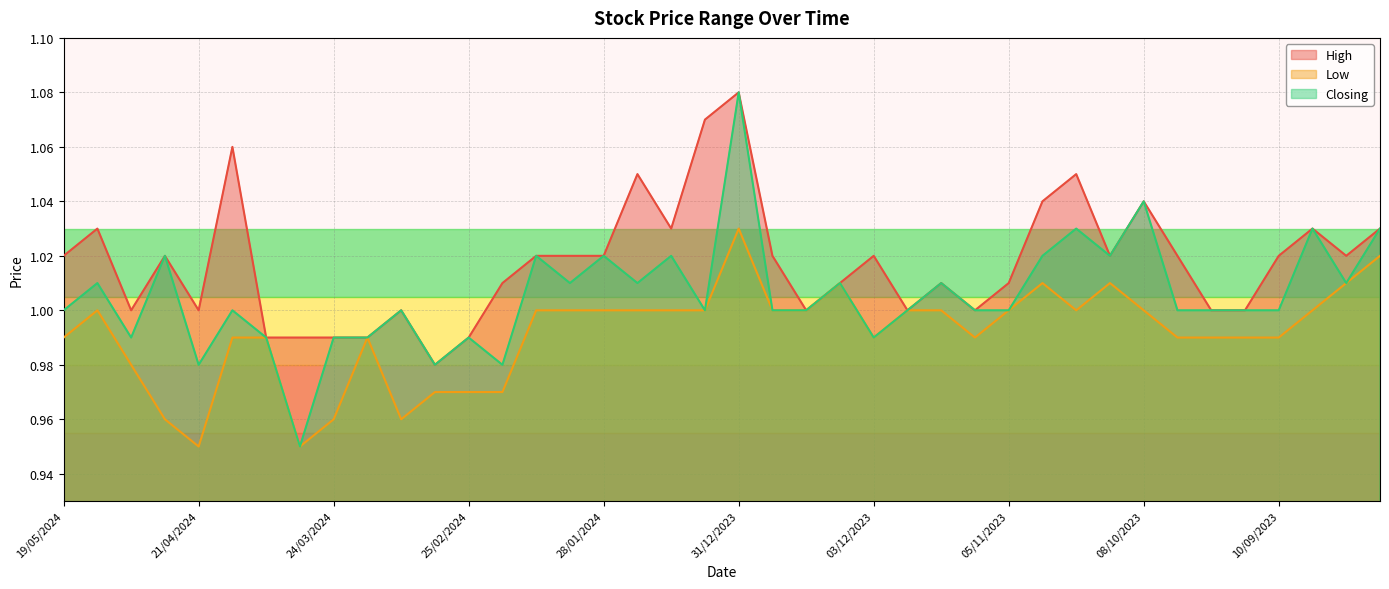

True or false: Closing has a value of 1.5 at 03/03/2024.

False